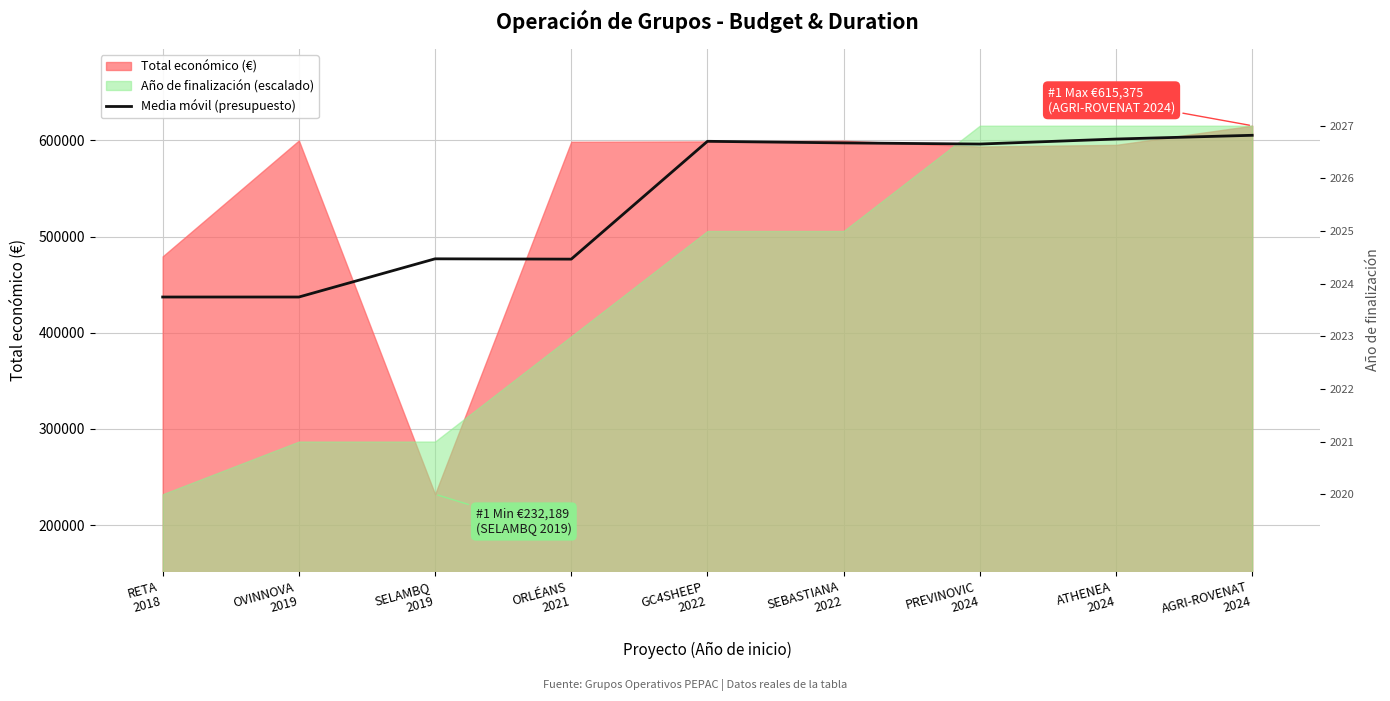

At which category does the data reach its first local peak?

SELAMBQ
2019